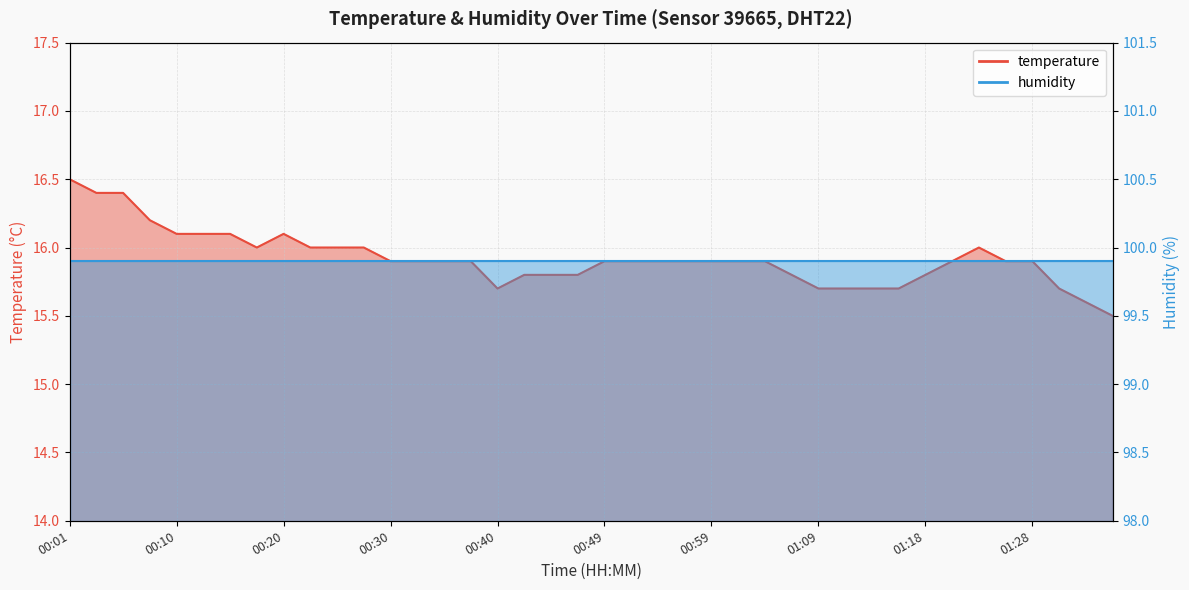

Is it true that the value at 01:18 is 15.8?

True